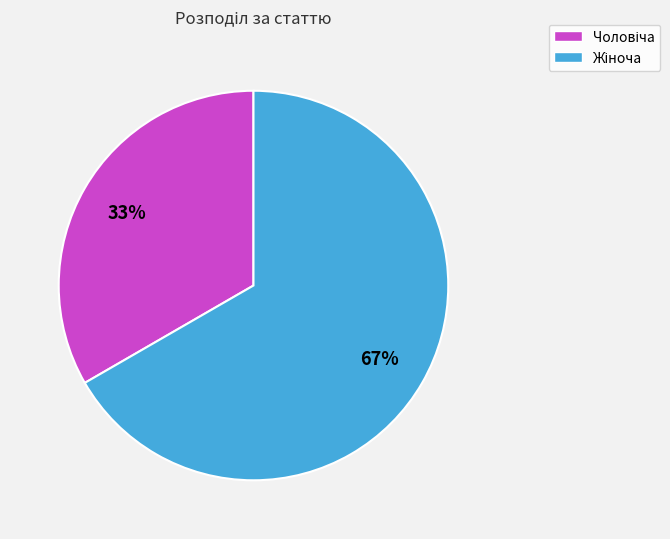

Is there any slice that represents more than half of the pie?

Yes